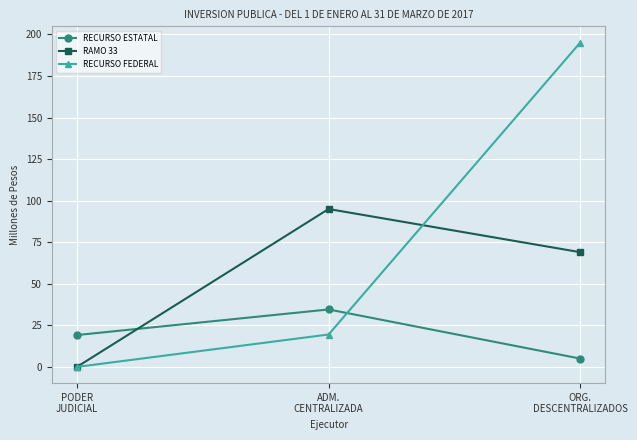

What are all the series names shown in the legend?

RECURSO ESTATAL, RAMO 33, RECURSO FEDERAL